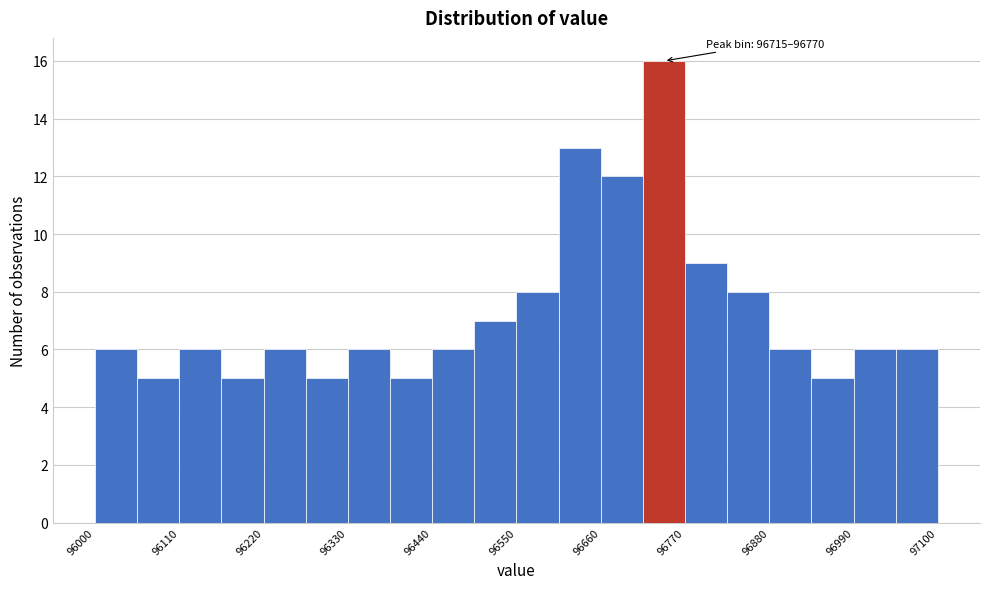

Read against the x-axis, roughly where is the centre of the tallest bar?

96740